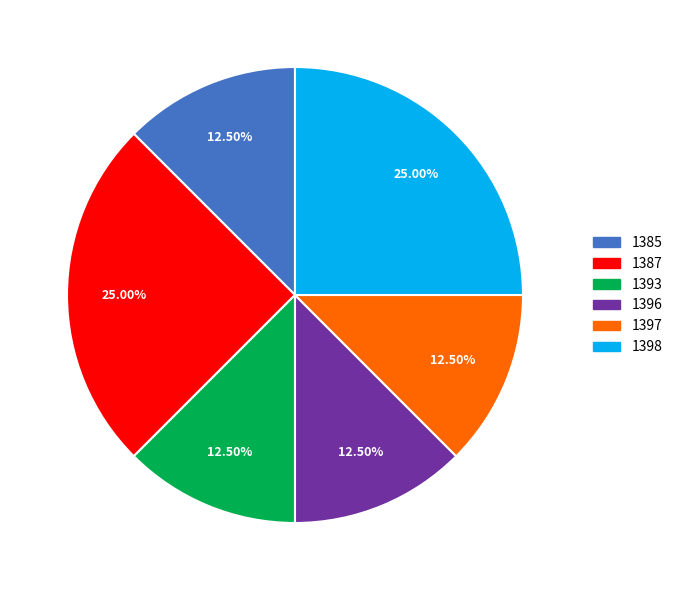

Is 1385 the majority of the pie?

No